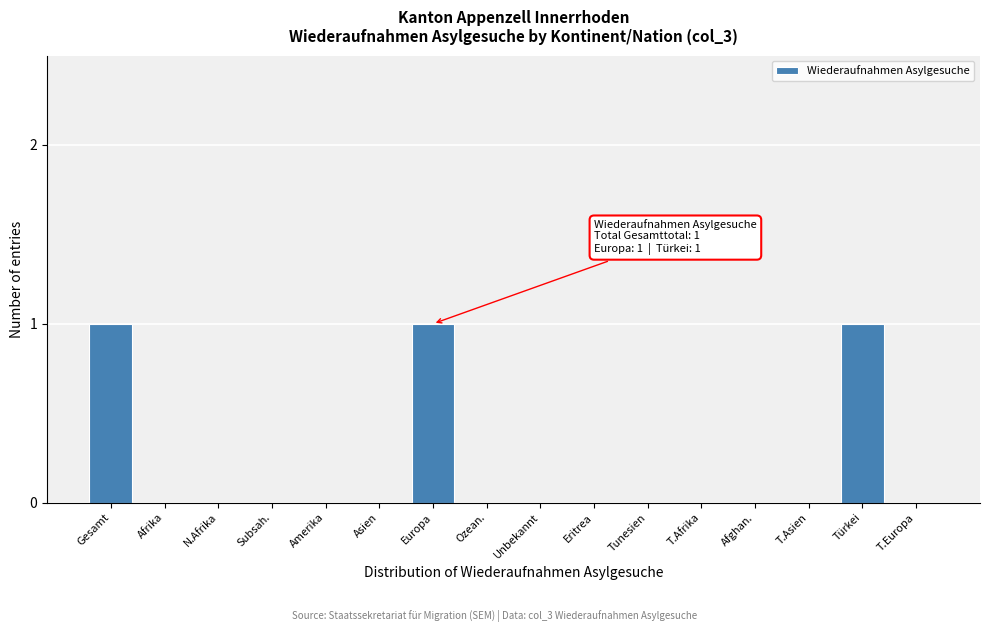

Reading left to right, transcribe all the data shown in this chart.

Gesamt=1	Afrika=0	N.Afrika=0	Subsah.=0	Amerika=0	Asien=0	Europa=1	Ozean.=0	Unbekannt=0	Eritrea=0	Tunesien=0	T.Afrika=0	Afghan.=0	T.Asien=0	Türkei=1	T.Europa=0